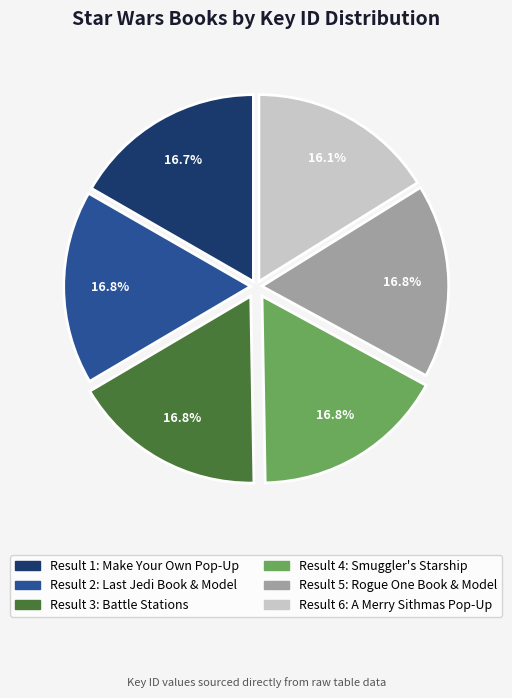

To the nearest percent, what portion does Star Wars: Make Your Own Pop-Up Book represent?

17%